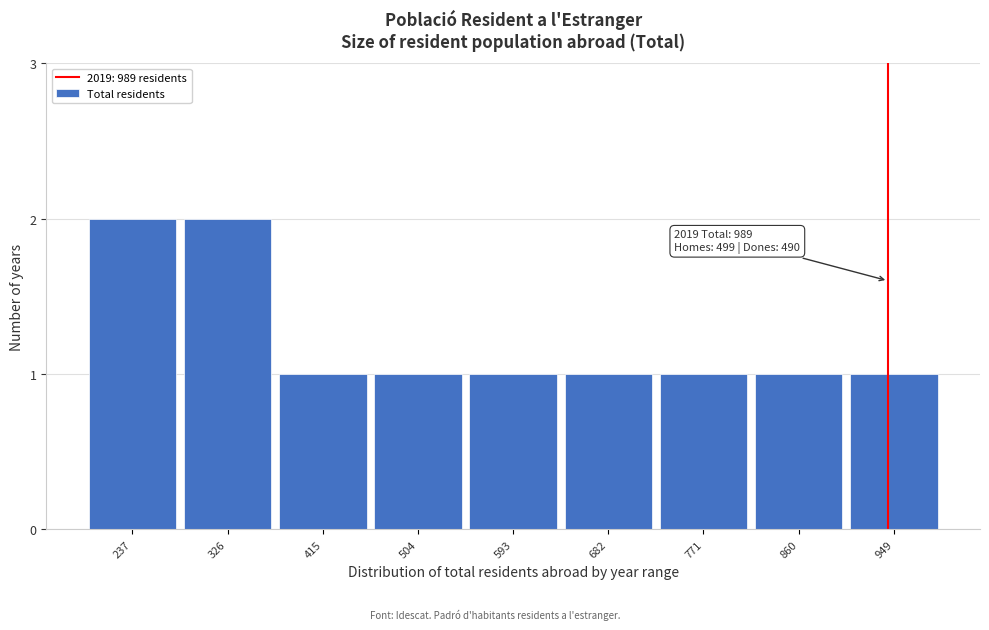

Reading right to left, what are all the values shown in this chart?

949=1	860=1	771=1	682=1	593=1	504=1	415=1	326=2	237=2